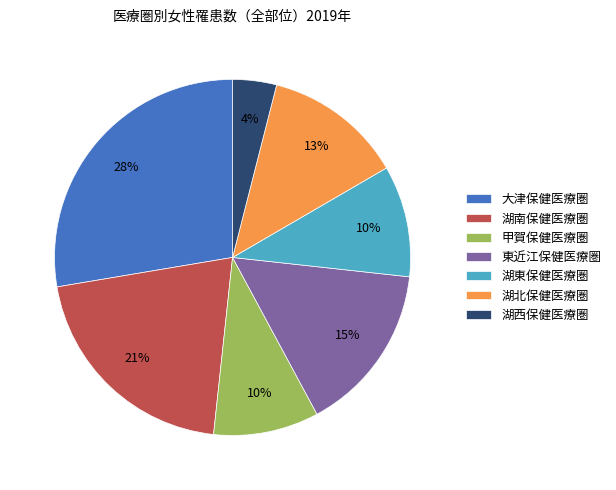

True or false: 東近江保健医療圏 accounts for 24% of the total.

False